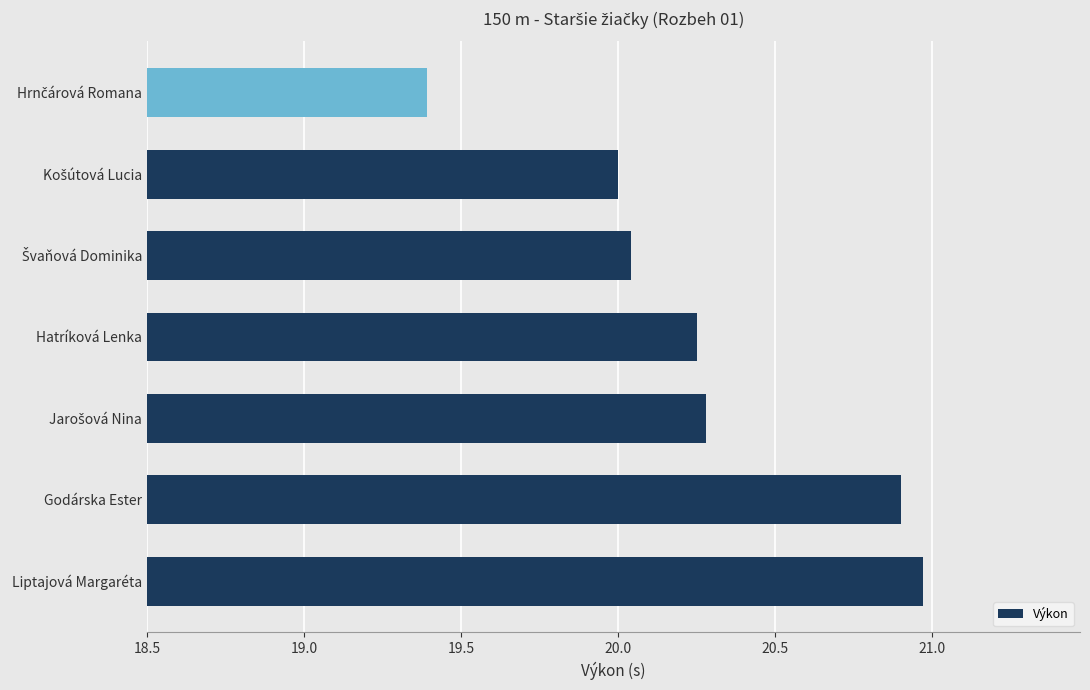

What is the difference between the maximum and minimum values?

1.6